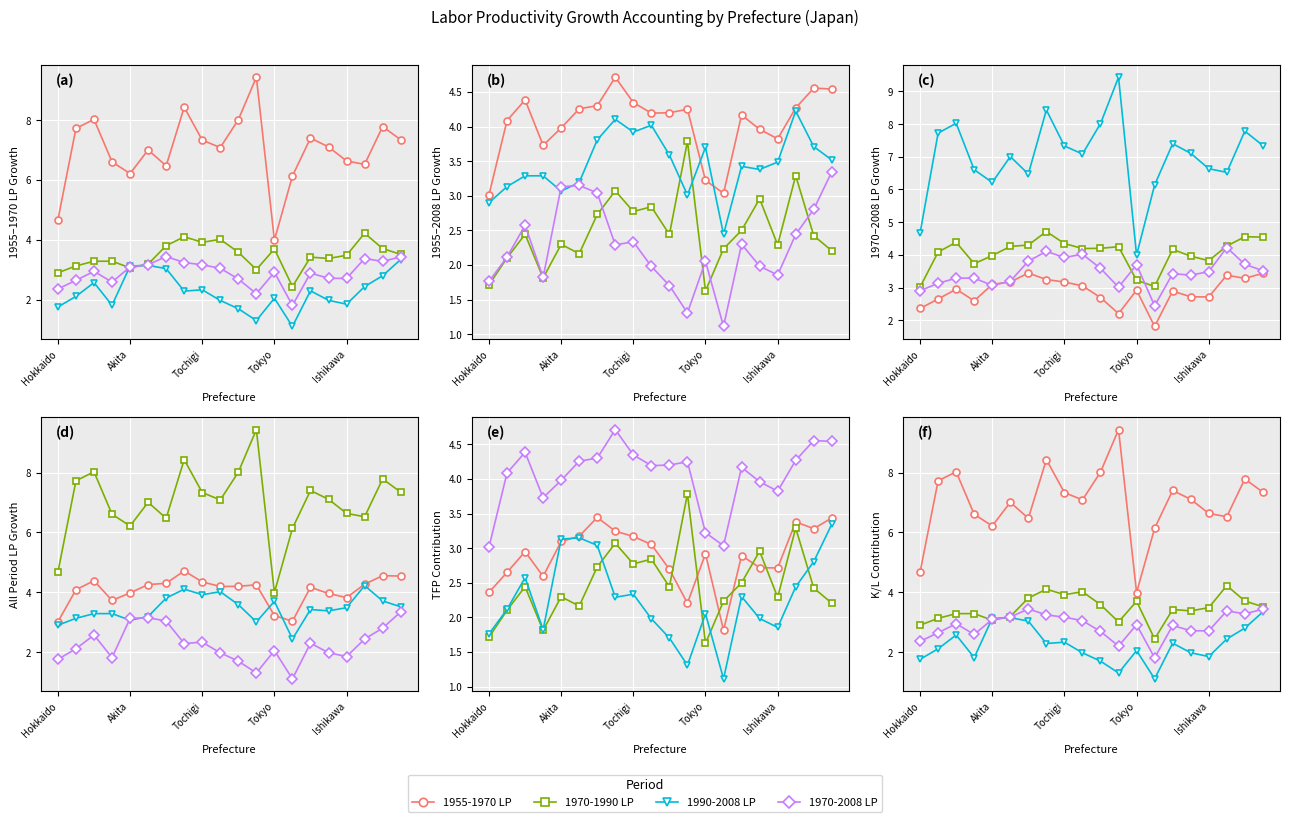

Does the chart display data point markers on the line(s)?

Yes